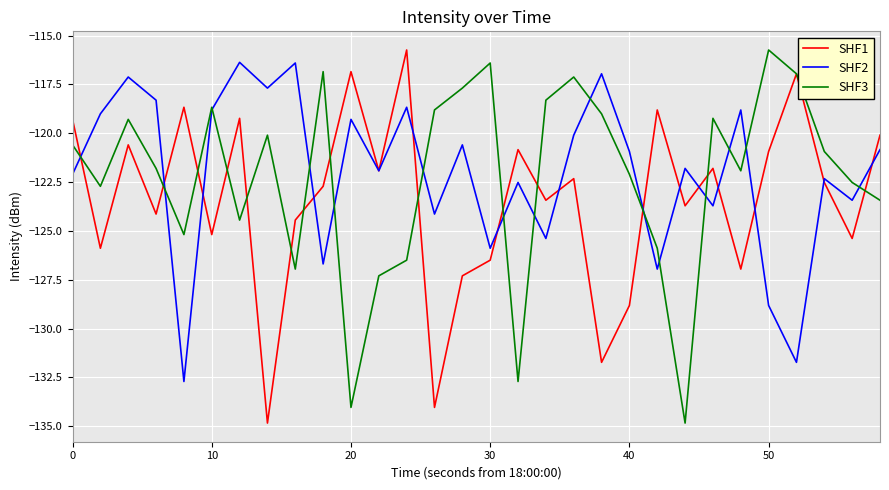

What is the maximum value for SHF3?

-115.7